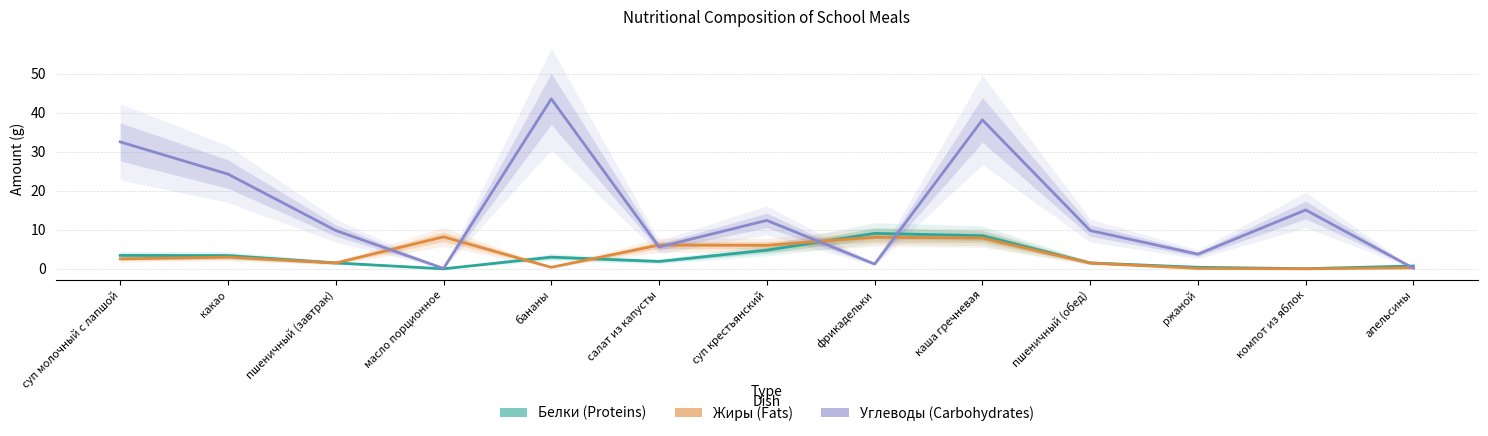

Rank the series by their maximum value, from highest to lowest.

Углеводы, Белки, Жиры